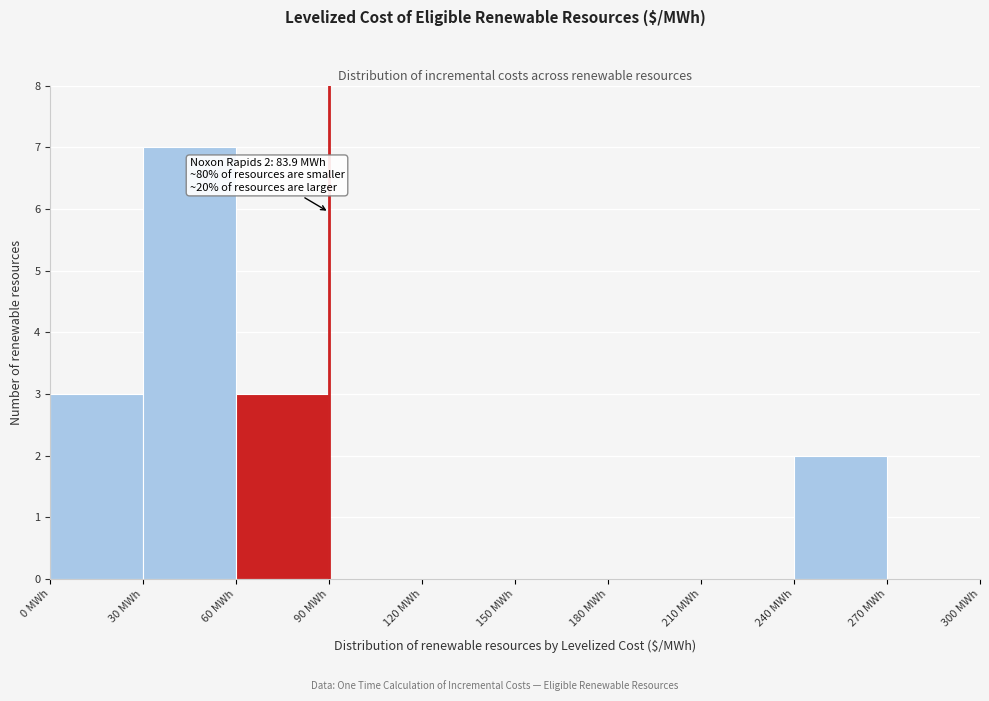

Over which range of the x-axis is the bar tallest?

30 to 60